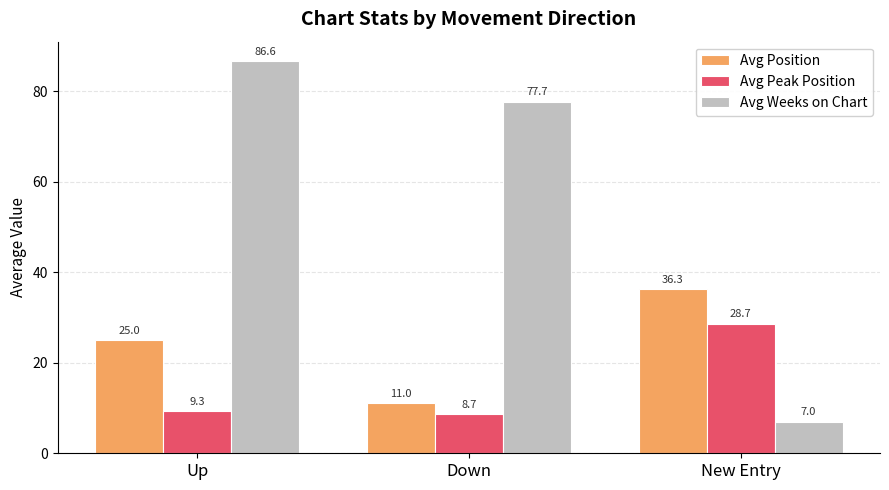

The value of Avg Peak Position at Up is 9.3. True or false?

True